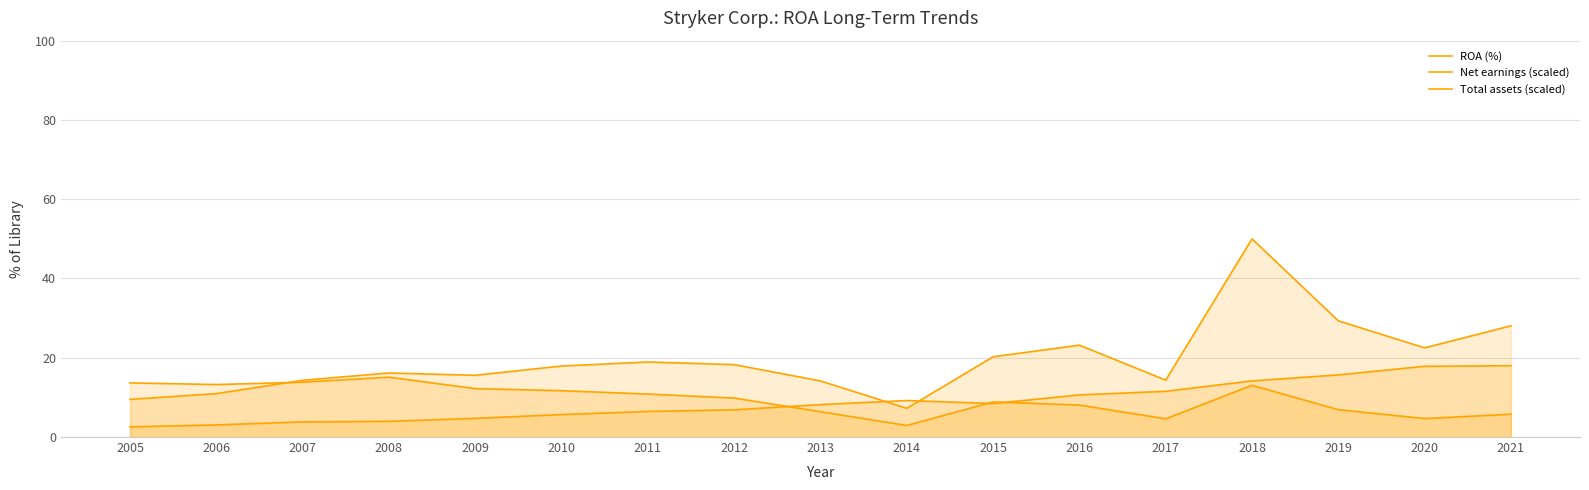

True or false: ROA (%) and Net earnings (scaled) cross at least once.

True